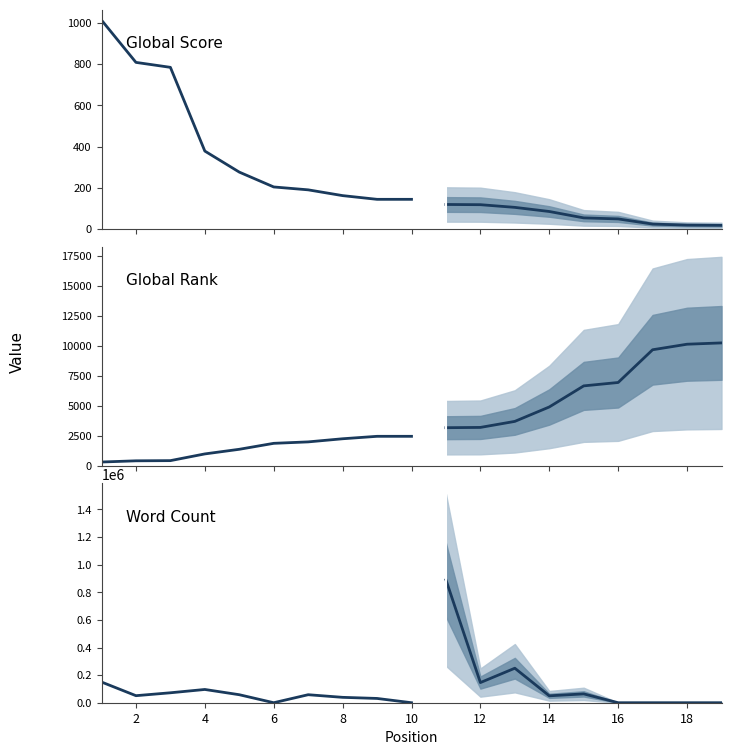

At which category does the chart reach its minimum across all series?

6